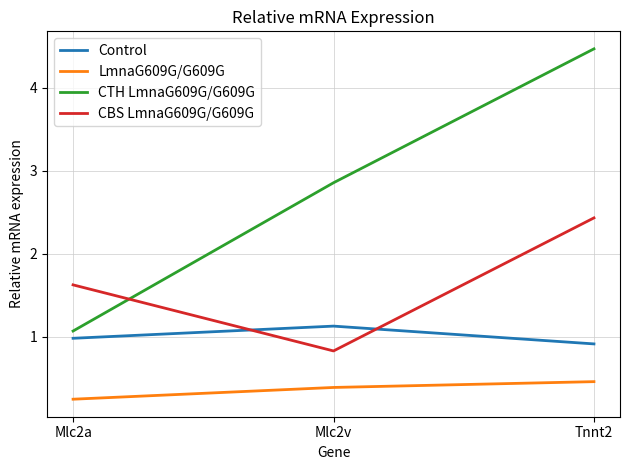

At how many categories does at least one series exceed 0?

3